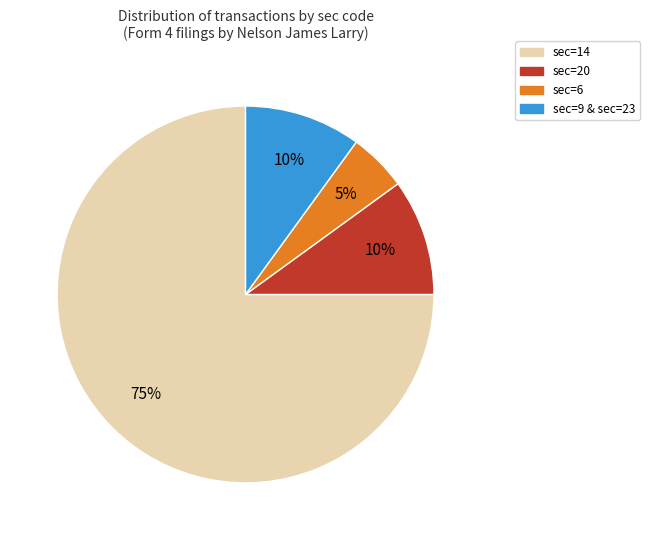

Is there a majority slice in this chart?

Yes